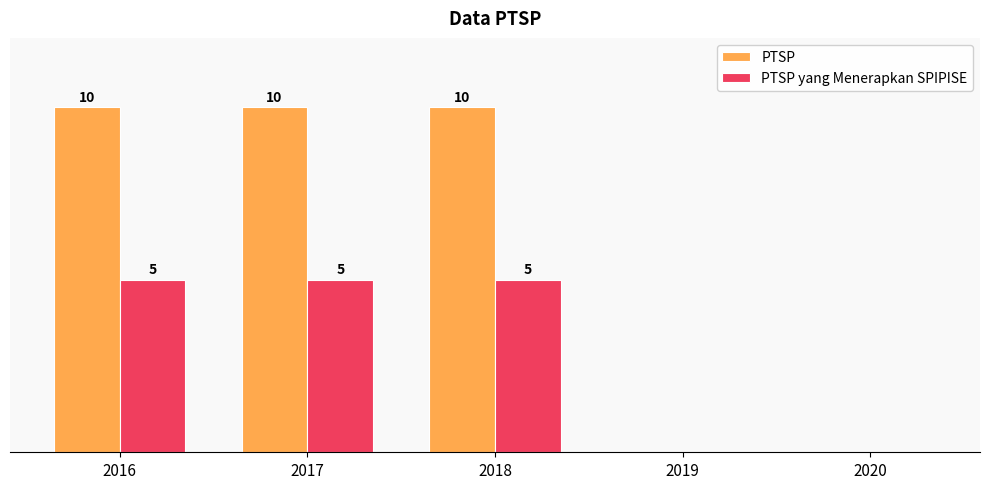

What is the total value across all series at 2017?

15